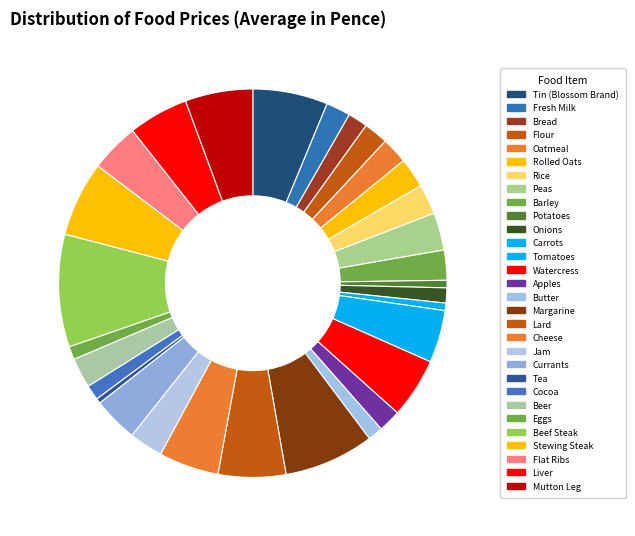

How many segments does this pie chart have?

30